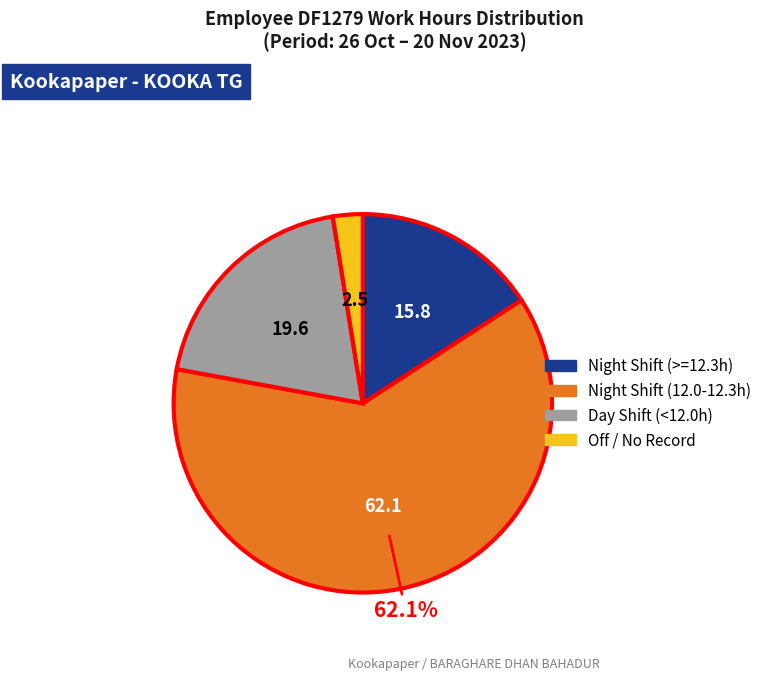

Is there a majority slice in this chart?

Yes